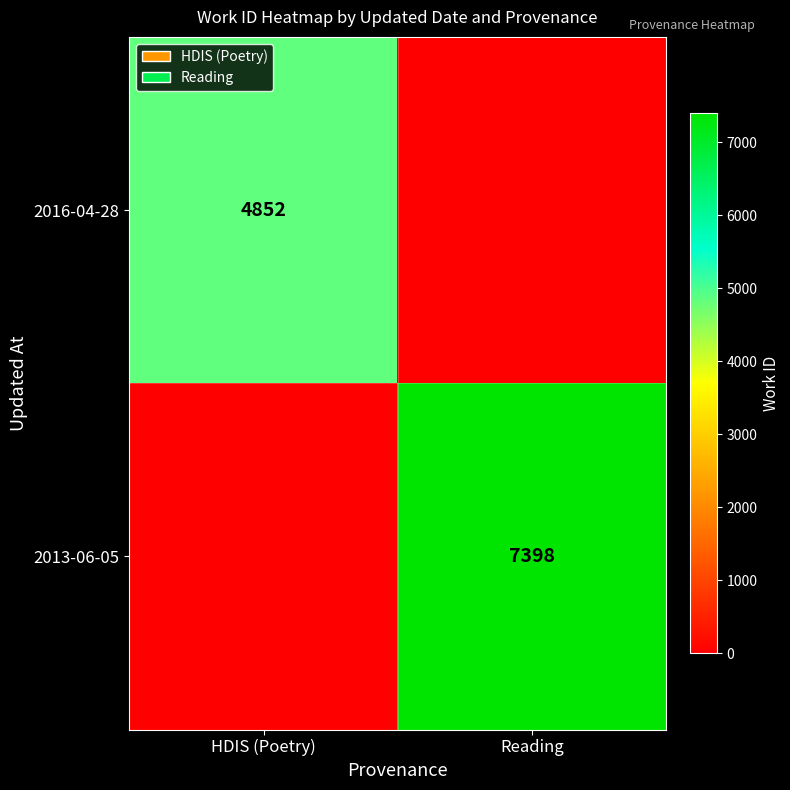

Is it true that 2016-04-28 equals 3126 at HDIS (Poetry)?

False